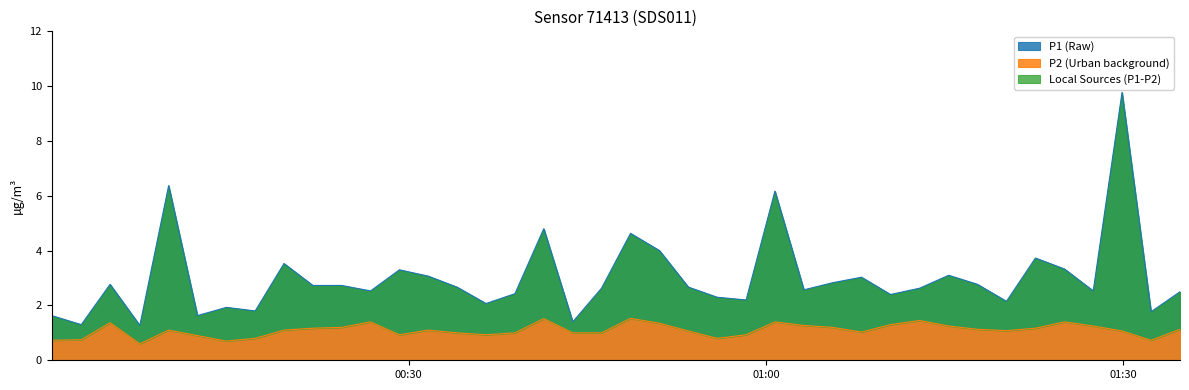

Reading left to right, list all the values displayed in this chart.

P1: 1.6	1.3	2.8	1.3	6.4	1.6	1.9	1.8	3.5	2.7	2.7	2.5	3.3	3.1	2.7	2.1	2.4	4.8	1.4	2.6	4.6	4.0	2.7	2.3	2.2	6.2	2.6	2.8	3.0	2.4	2.6	3.1	2.8	2.1	3.7	3.3	2.5	9.8	1.8	2.5
P2: 0.7	0.8	1.4	0.6	1.1	0.9	0.7	0.8	1.1	1.2	1.2	1.4	0.9	1.1	1.0	0.9	1.0	1.5	1.0	1.0	1.5	1.4	1.1	0.8	0.9	1.4	1.3	1.2	1.0	1.3	1.4	1.2	1.1	1.1	1.2	1.4	1.2	1.1	0.7	1.1